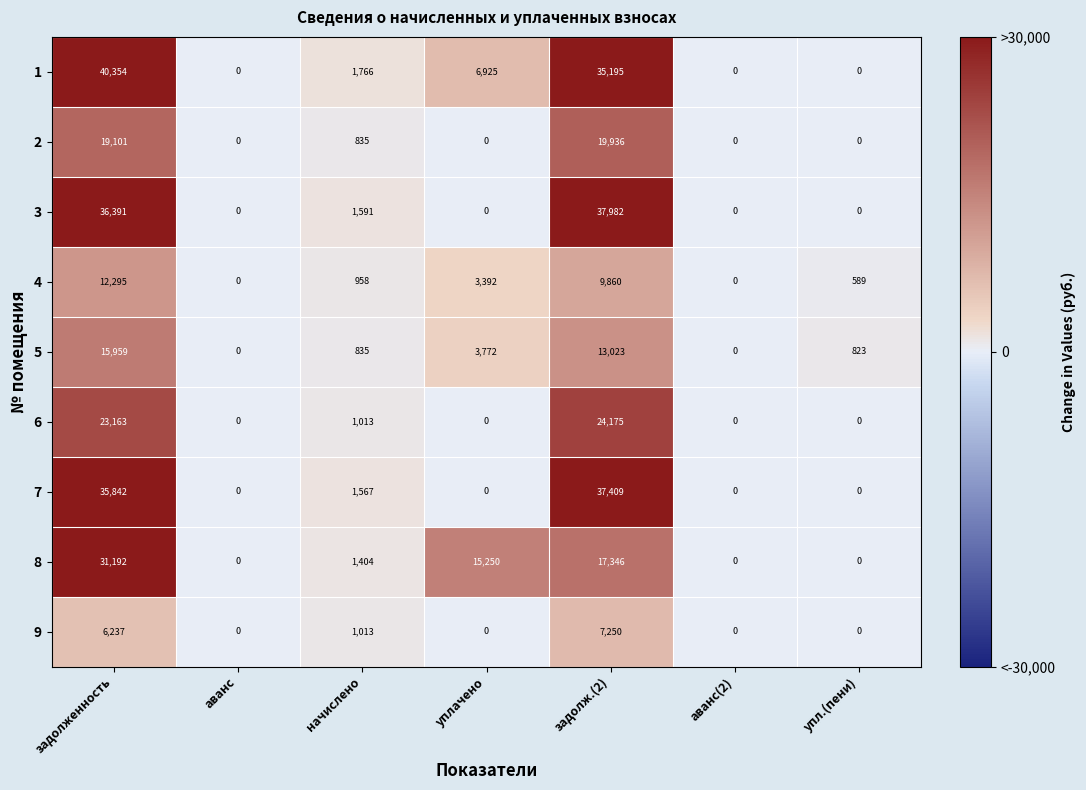

What is the difference between the highest and lowest values at уплачено?

15250